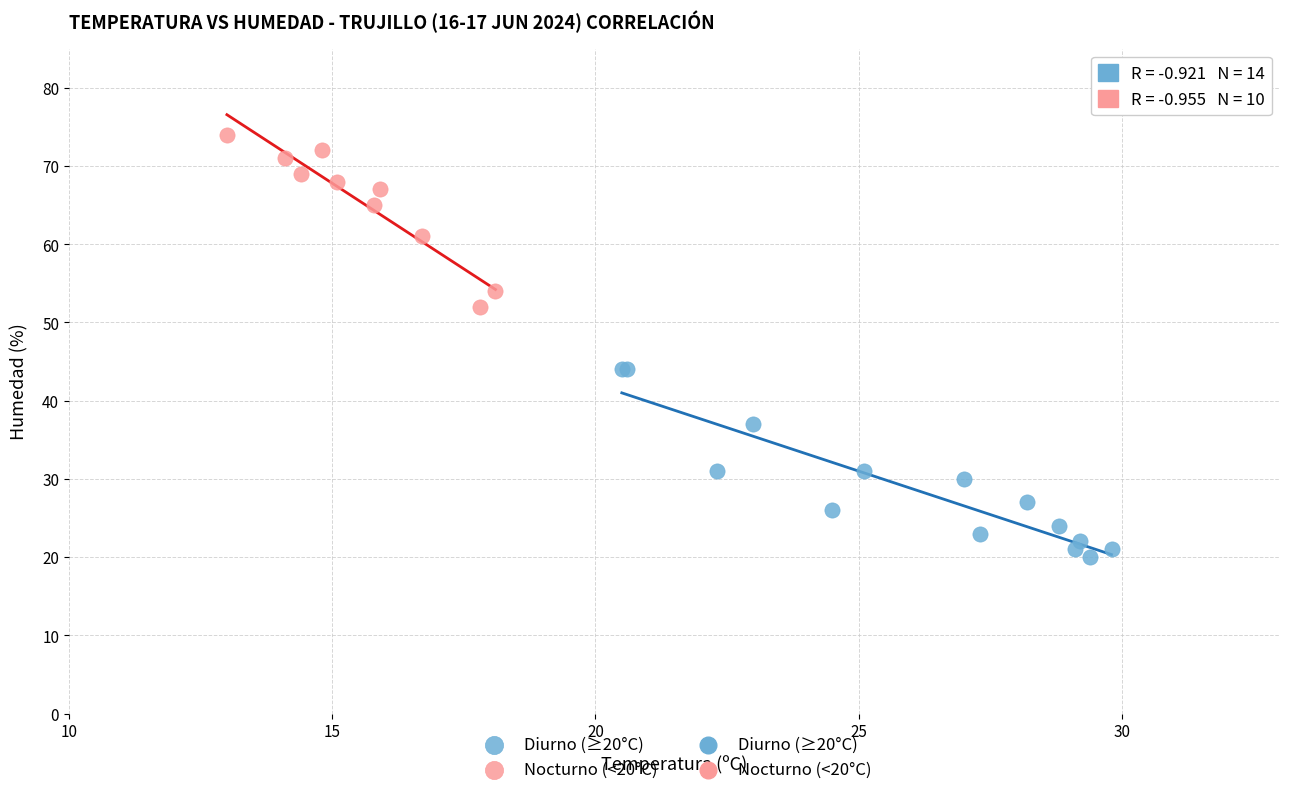

Which series contains the highest Y value?

Nocturno (<20°C)